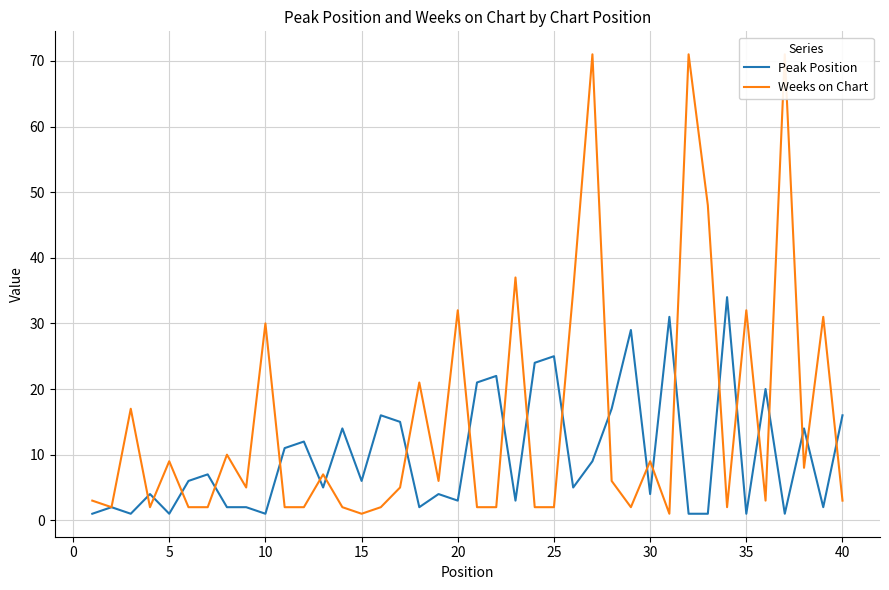

Count the number of categories in the chart.

40